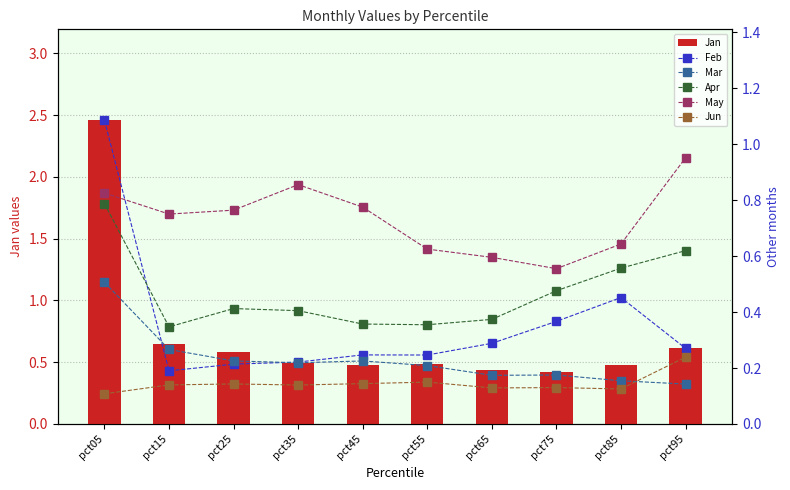

What is the total value across all series at pct35?

2.3